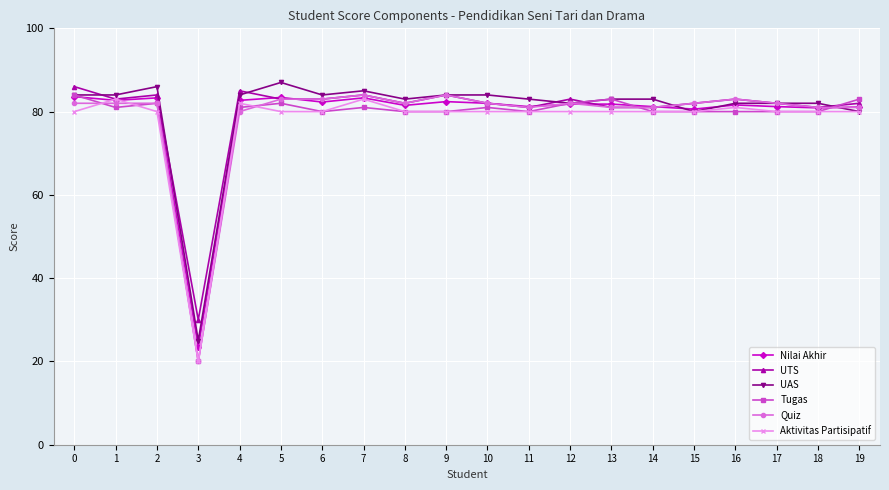

The value of Aktivitas Partisipatif at 5 is 137.4. True or false?

False